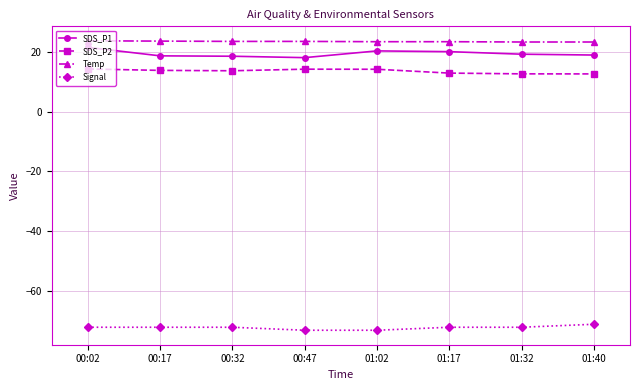

What is the spread (max minus min) of values at 01:17?

95.3